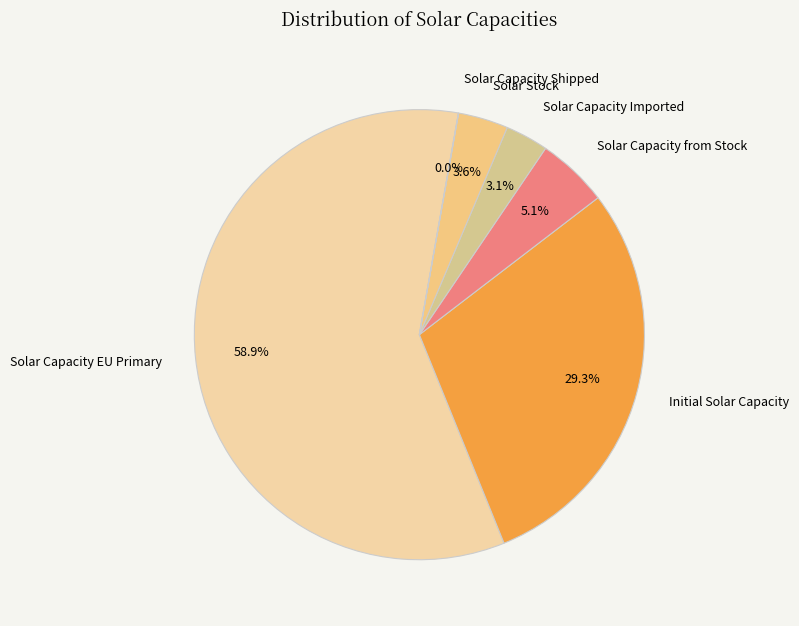

Is Solar Capacity from Stock the majority of the pie?

No